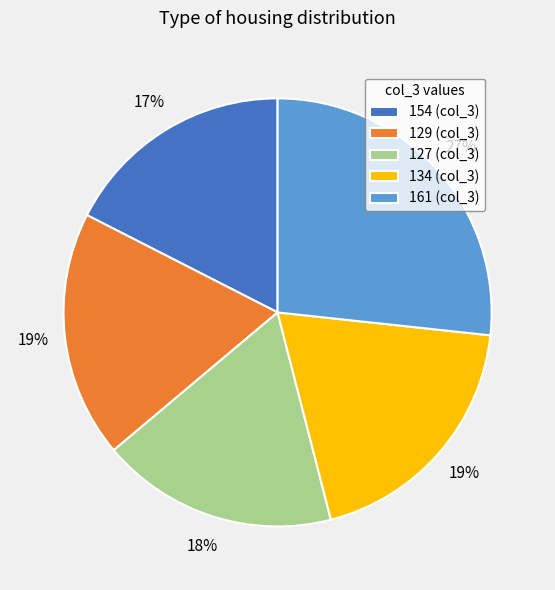

What is the largest slice in the pie chart?

161